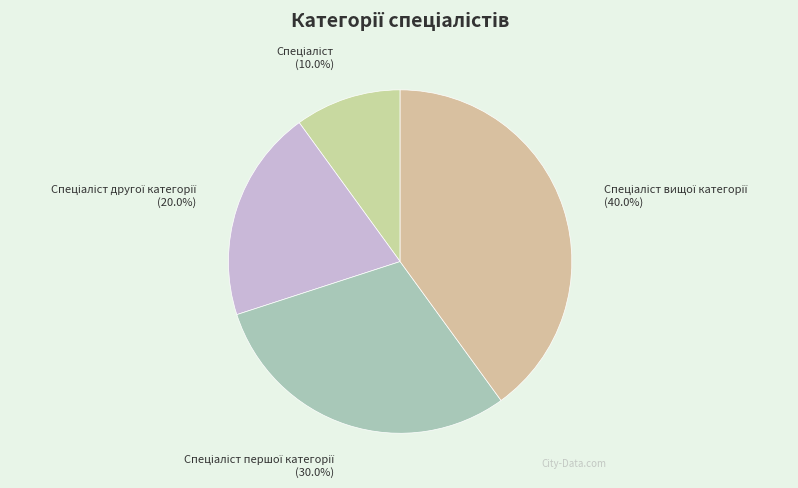

Is there a majority slice in this chart?

No